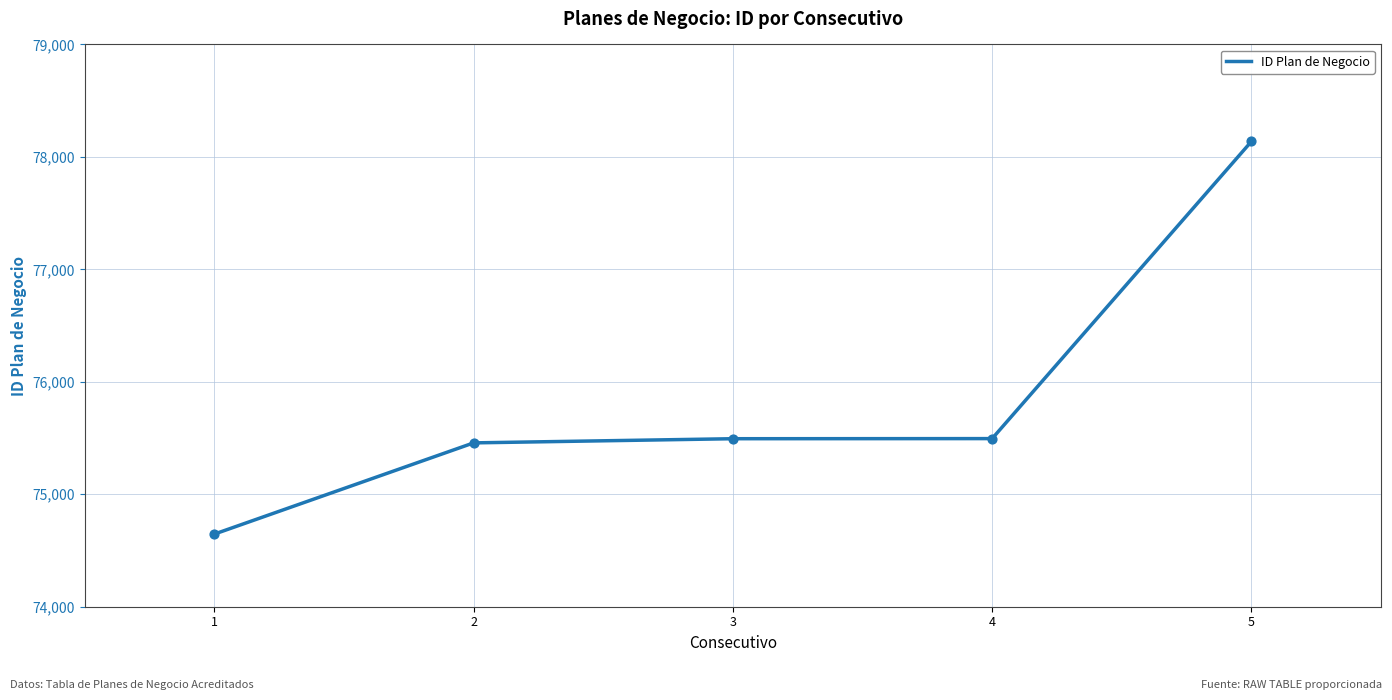

What is the ratio of the value at 5 to the value at 3?

1.0